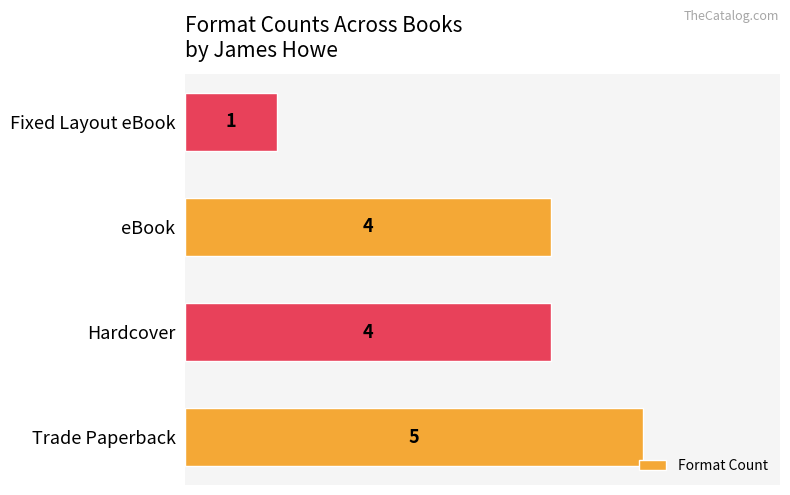

Count the number of categories in the chart.

4